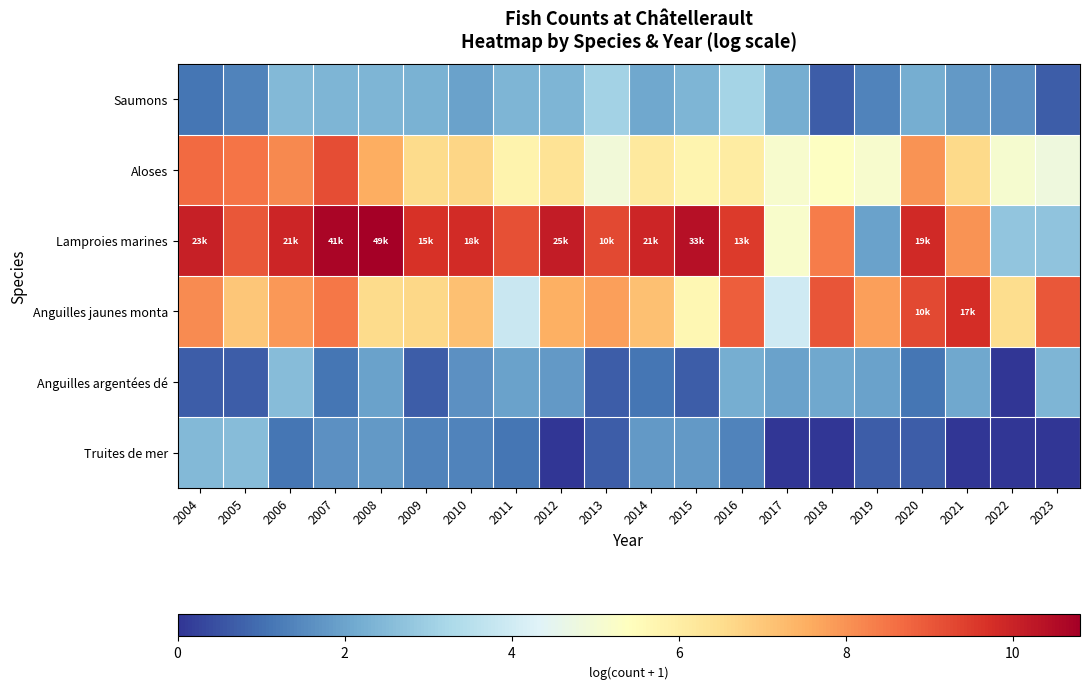

How many distinct data groups are displayed?

6